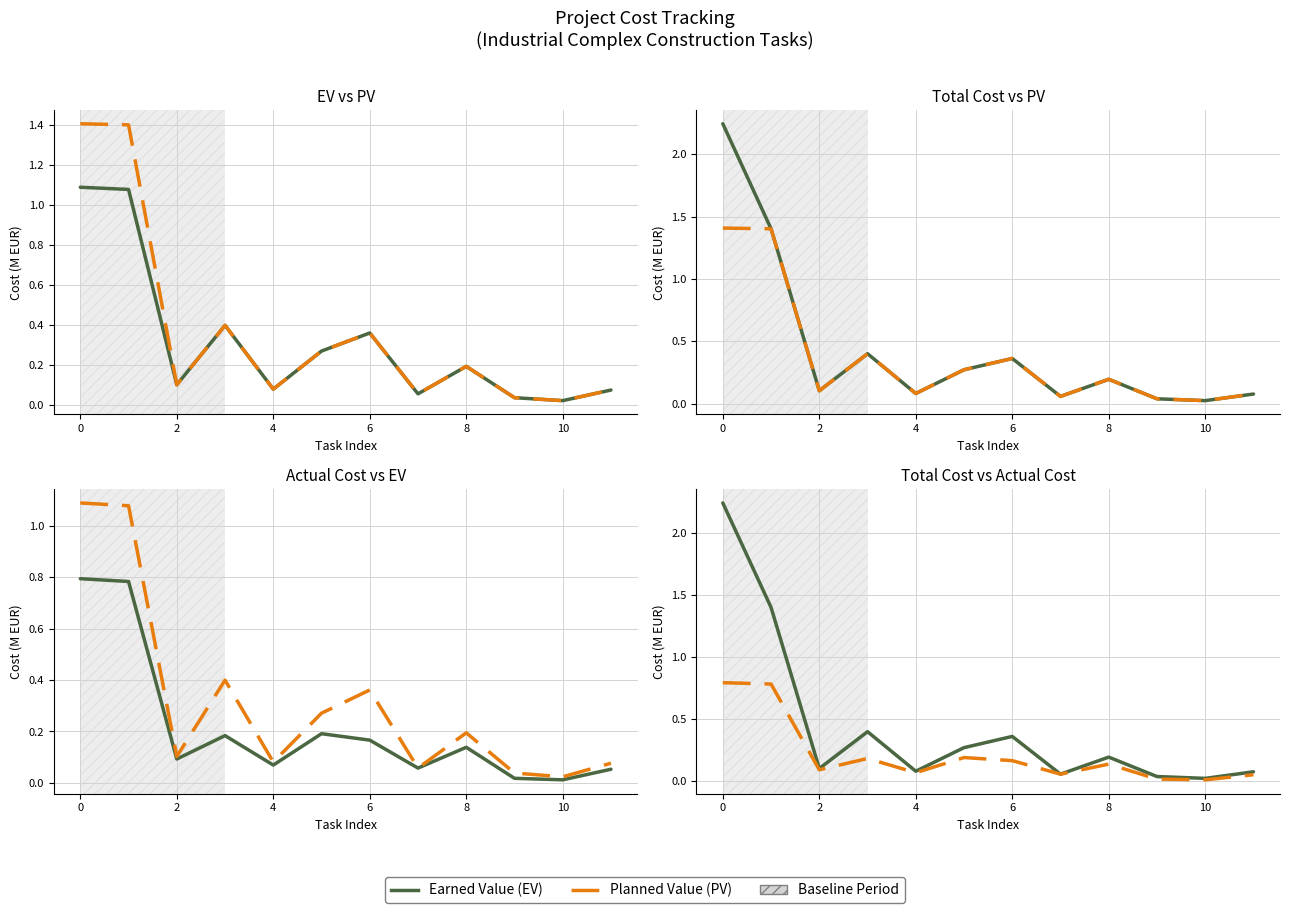

What is the sum of the Actual Cost values at 2 and 10?

0.1